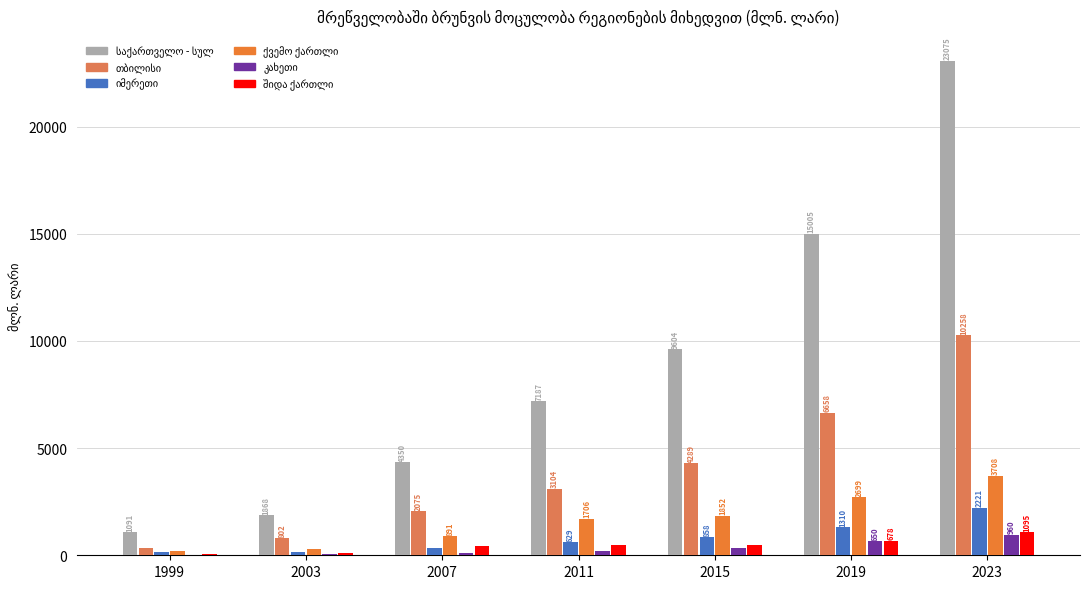

What is the value of the შიდა ქართლი bar at the 1st from the left?

44.5